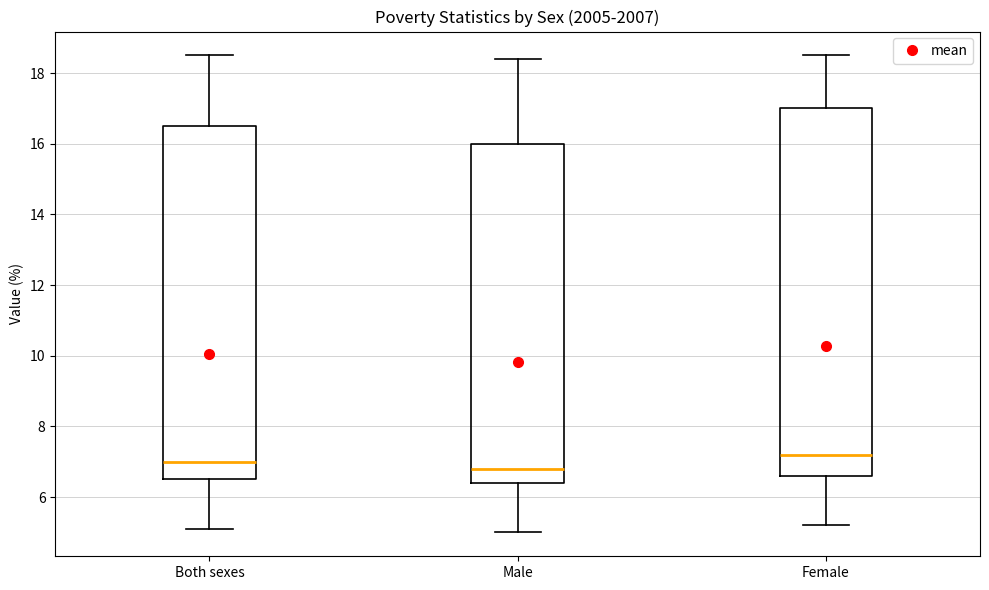

Reading left to right, read every box against the y-axis: the position of its median line, the range the box covers, and the ends of its whiskers. The values are not printed on the chart, so give them approximately, as read against the axis.

Both sexes: median 7.0, box 6.6 to 16.6, whiskers 5.2 to 18.6
Male: median 6.8, box 6.4 to 16.0, whiskers 5.0 to 18.4
Female: median 7.2, box 6.6 to 17.0, whiskers 5.2 to 18.6